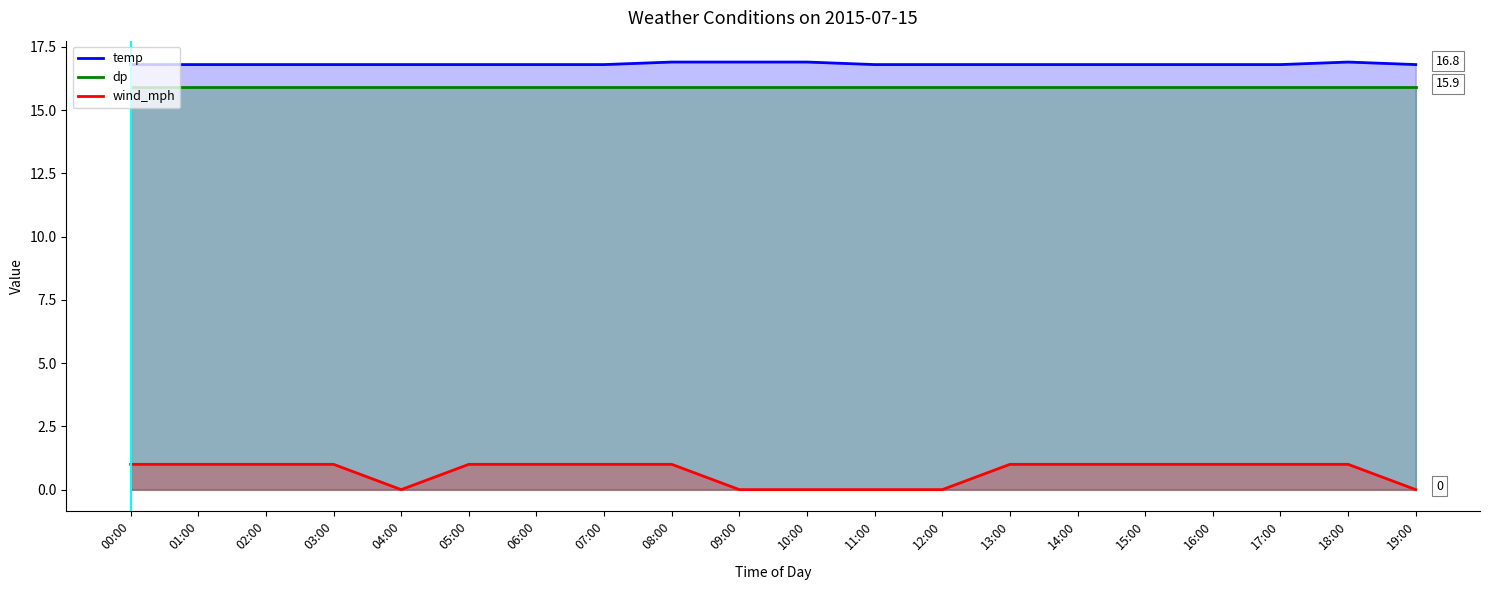

What are all the series names shown in the legend?

temp, dp, wind_mph